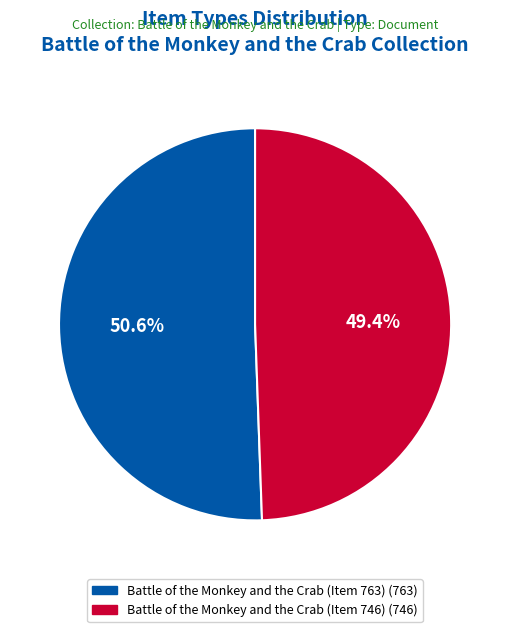

What is the smallest slice in the pie chart?

Battle of the Monkey and the Crab (Item 746)